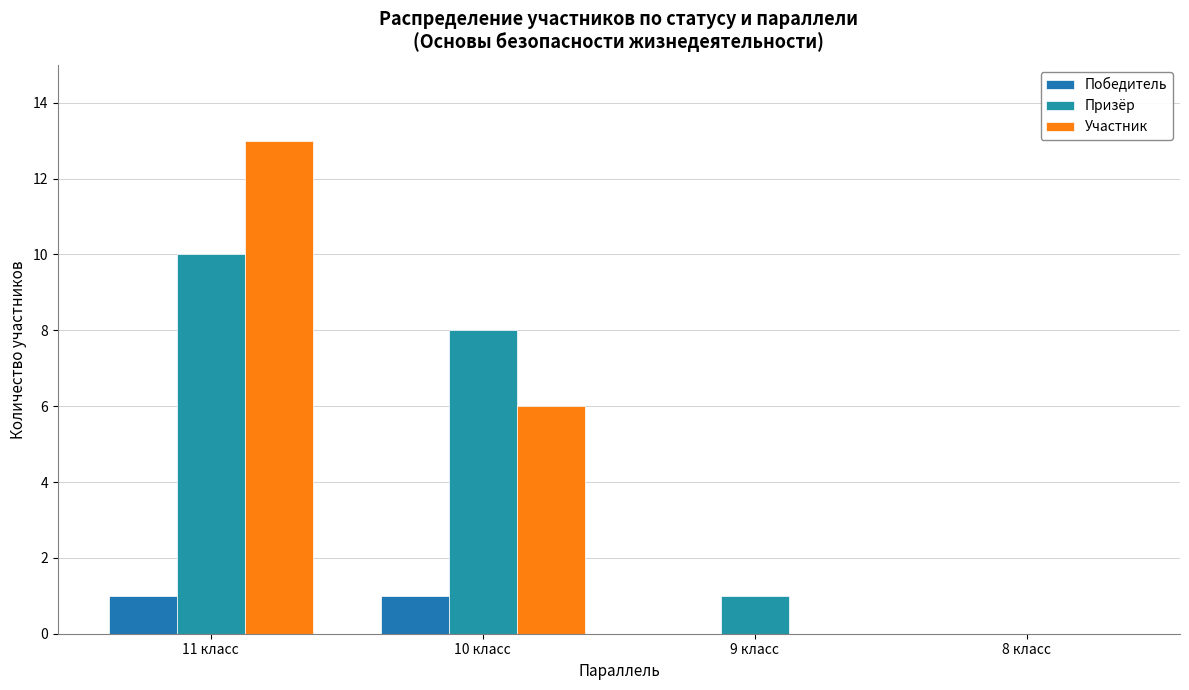

What is the label of the 2nd bar from the left?

10 класс